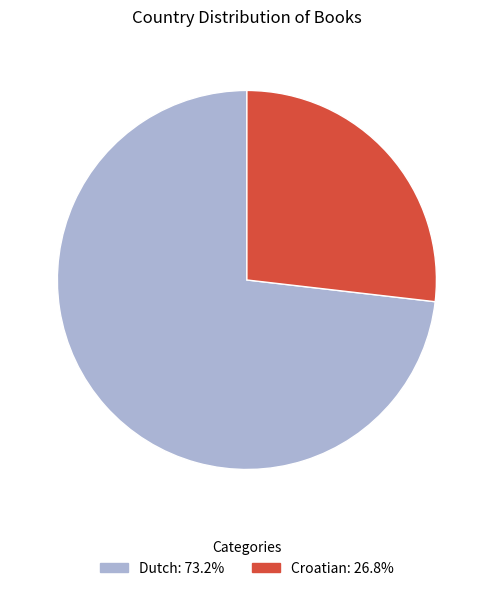

Which category accounts for the majority?

Dutch